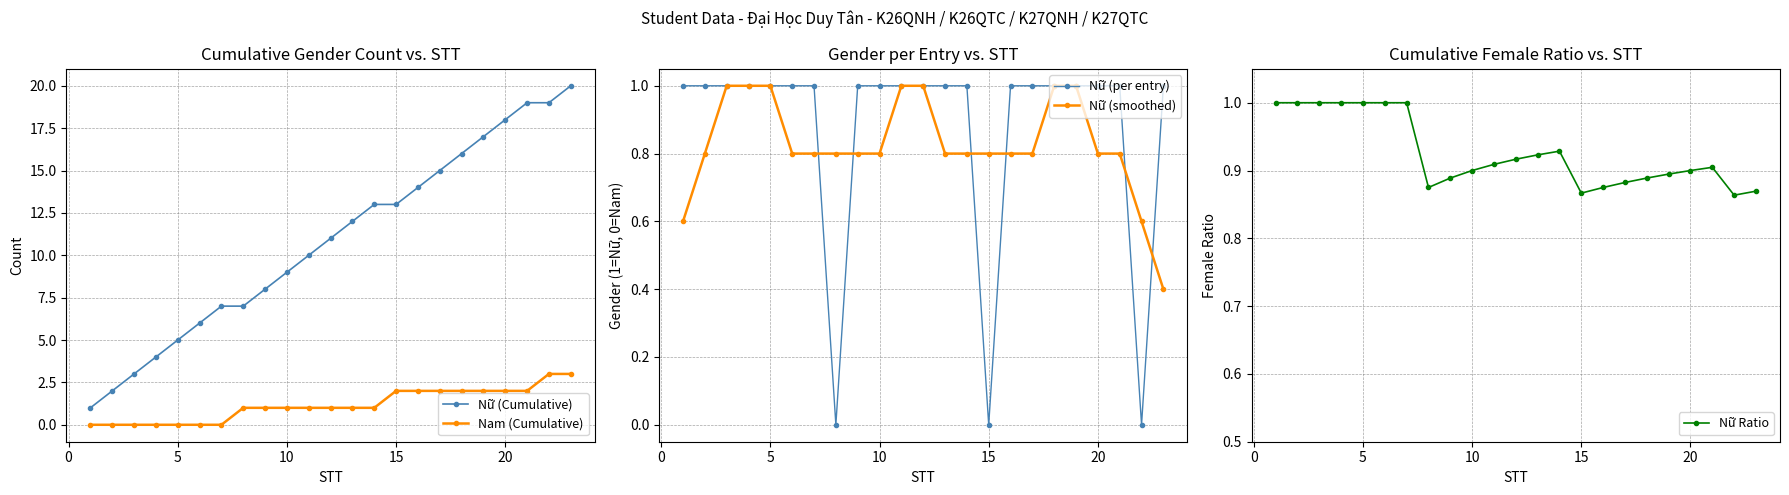

True or false: Nam (Cumulative) and Nữ (Cumulative) cross at least once.

False